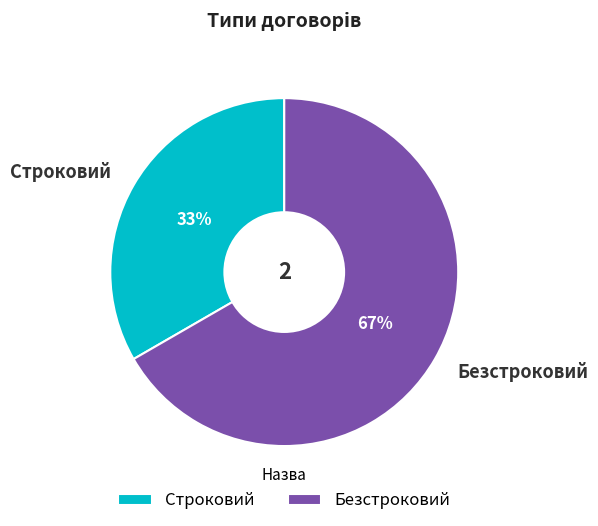

Count the number of slices in the pie.

2